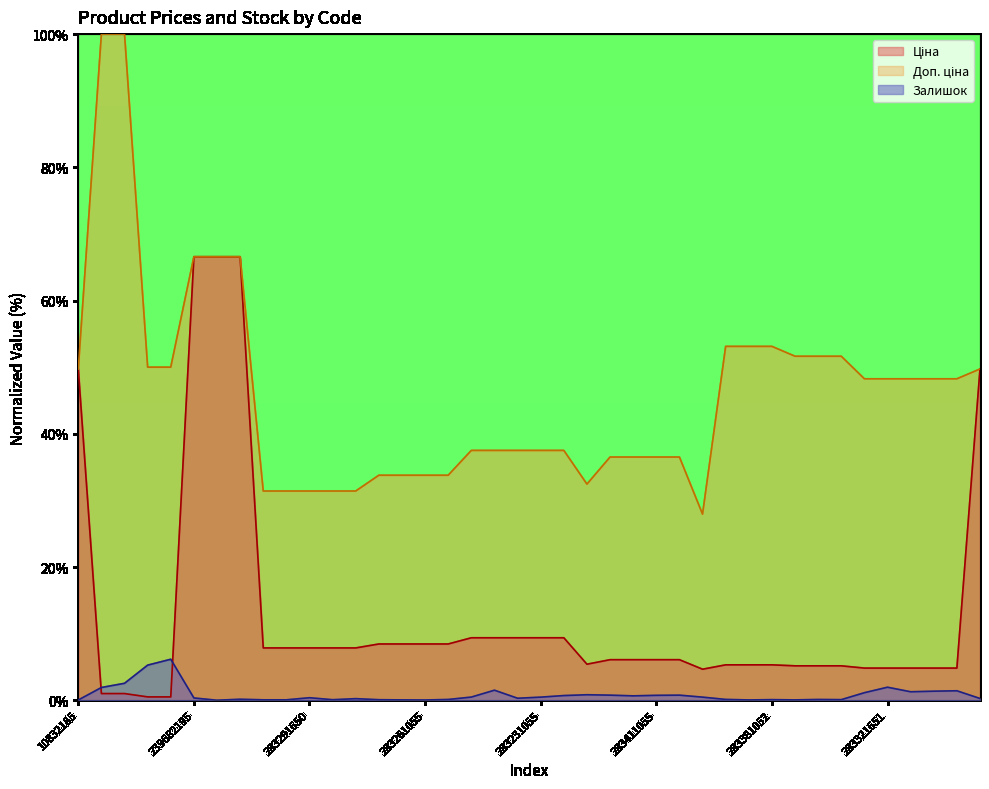

At which category does Залишок reach its first local peak?

239732179